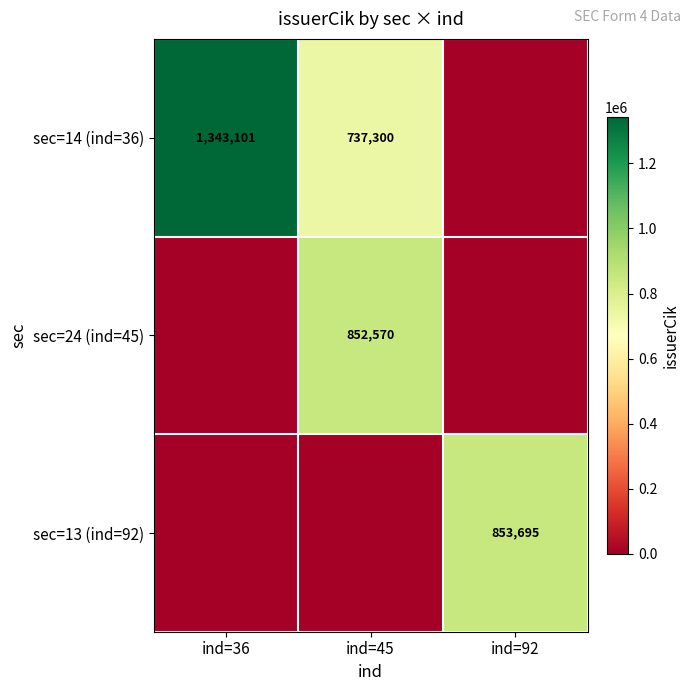

Is it true that sec=24 (ind=45) equals 852570 at ind=45?

True